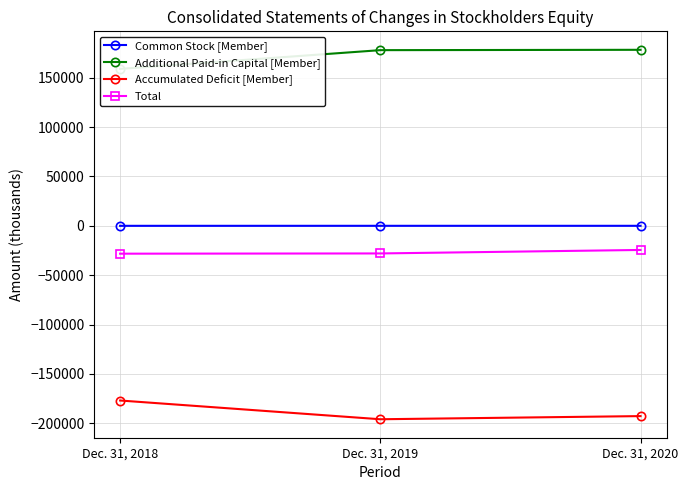

What is the lowest value of the Additional Paid-in Capital [Member] series?

158944